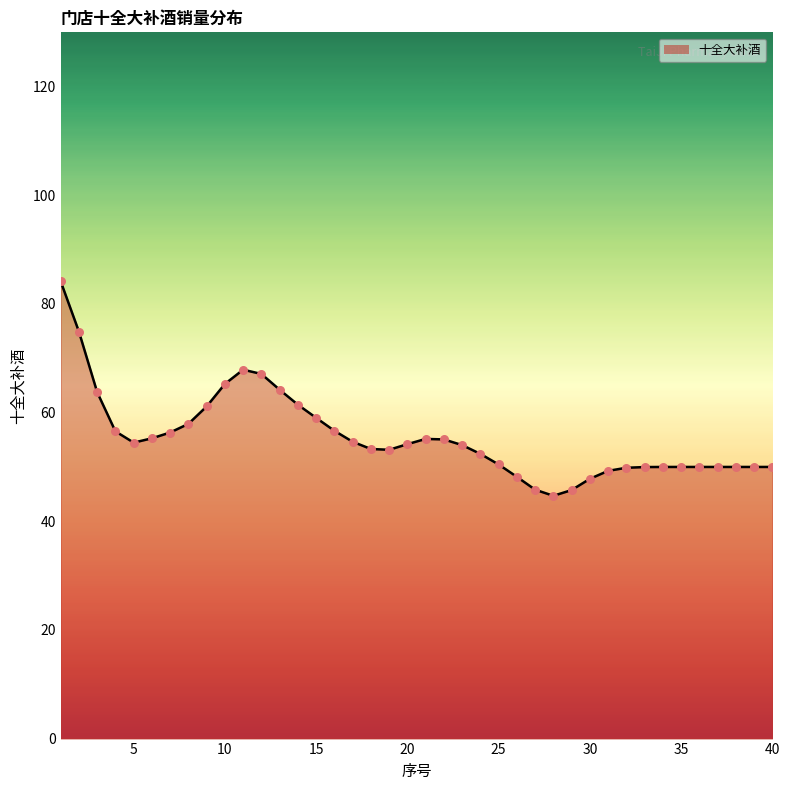

What is the maximum value shown in the chart?

84.2